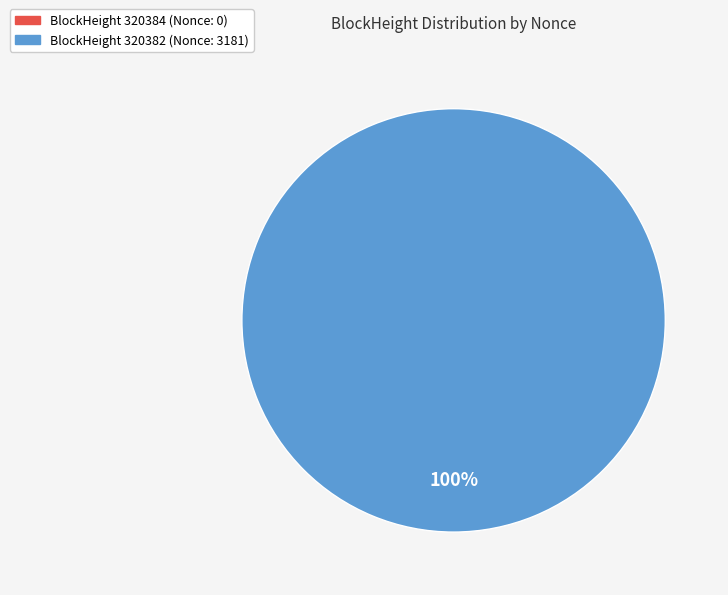

To the nearest percent, what is the average slice percentage?

50%